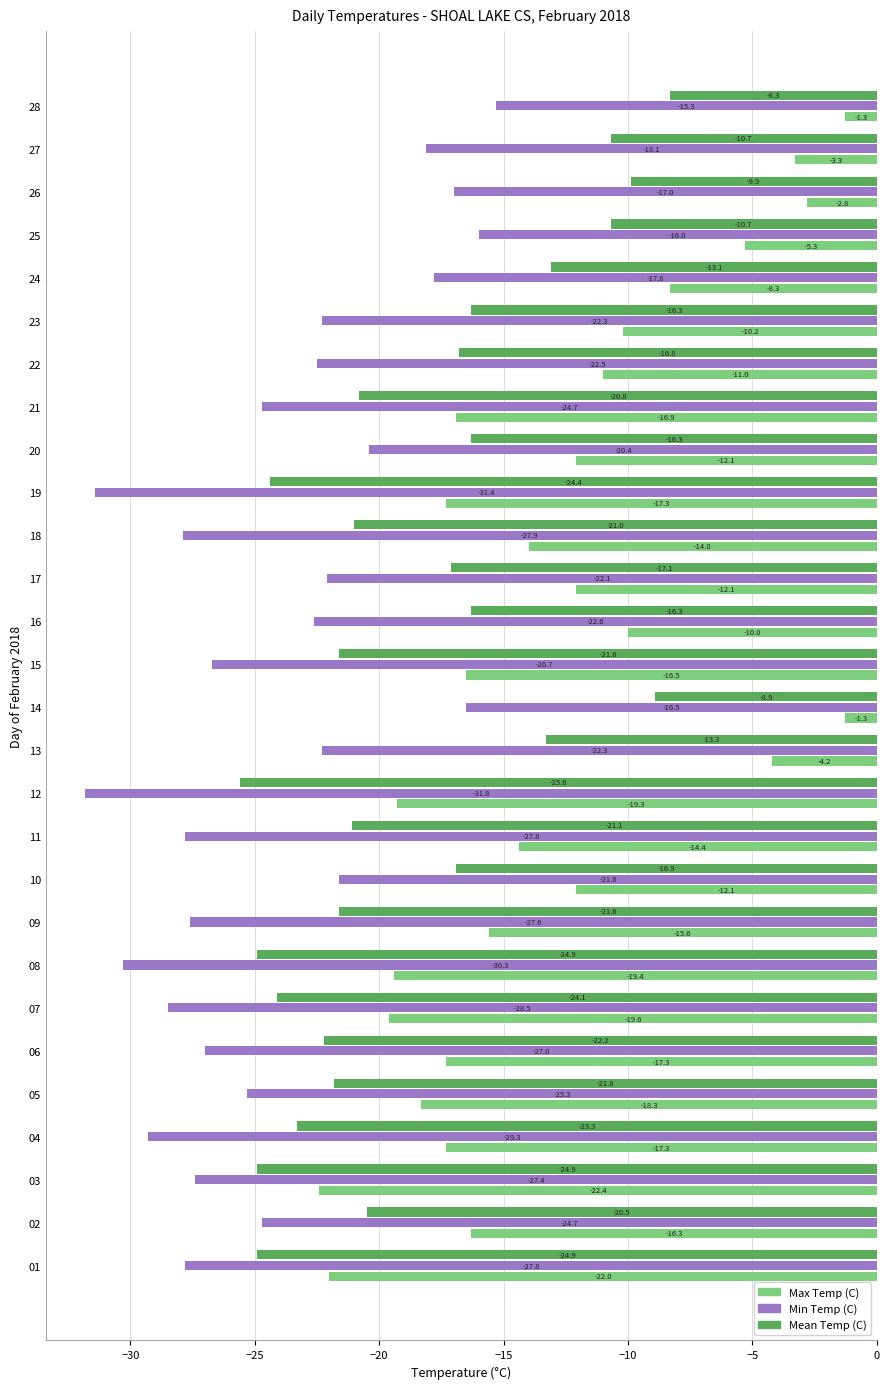

At which label does Mean Temp (C) reach its minimum?

12